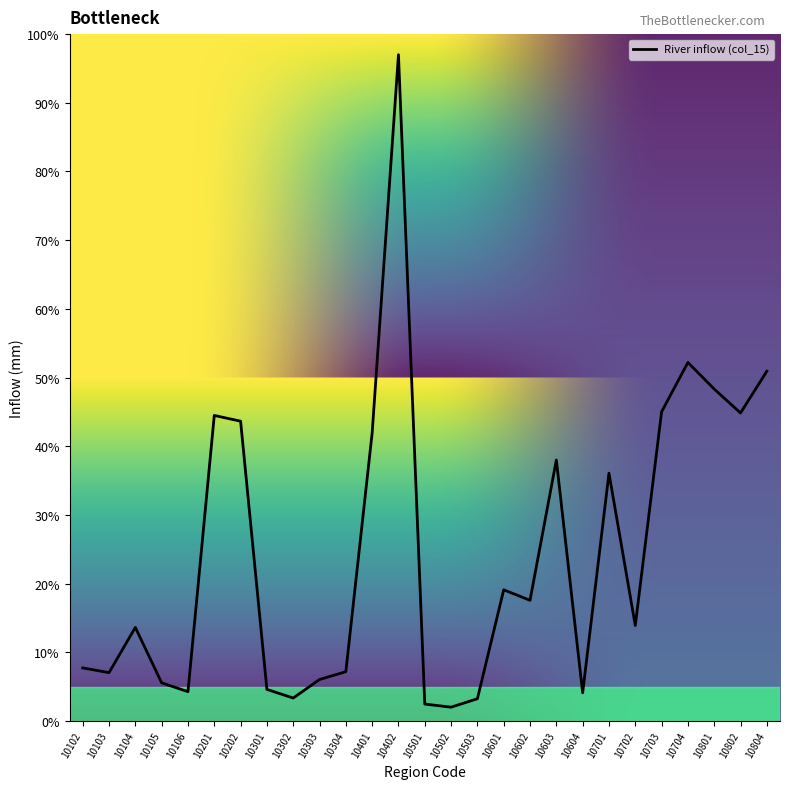

Read the value at 10503.

3.2